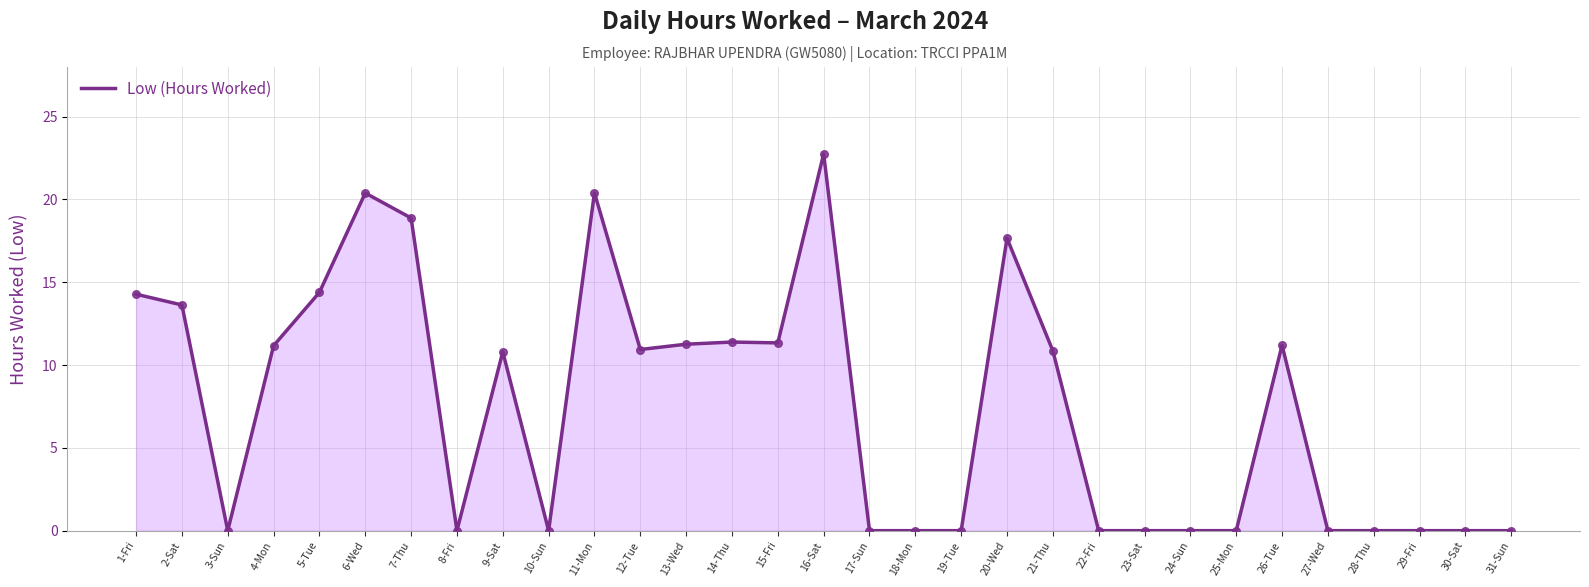

Between 5-Tue and 3-Sun, which is larger?

5-Tue